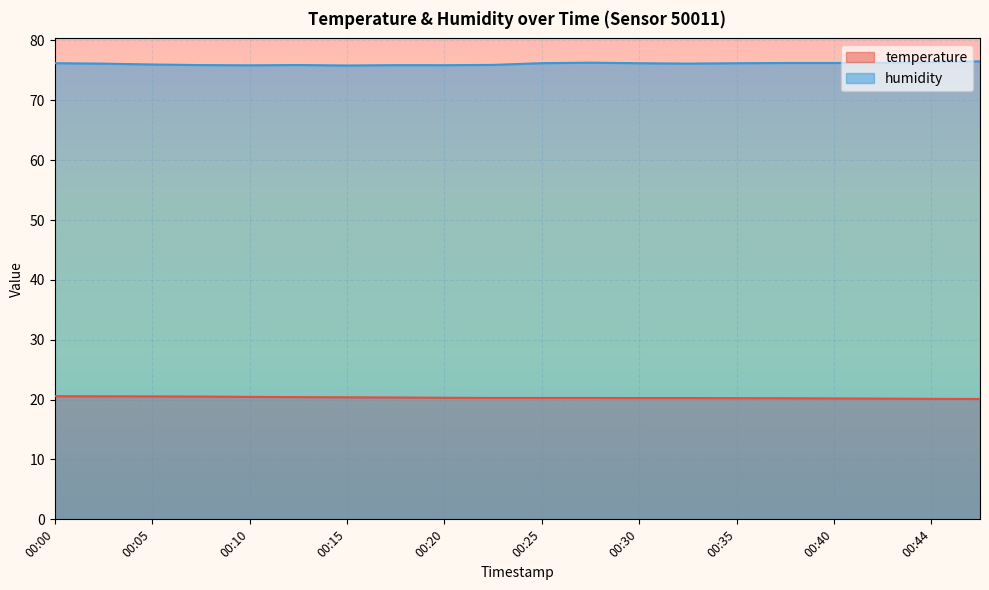

Rank the categories by humidity value from highest to lowest.

00:47, 00:44, 00:27, 00:42, 00:37, 00:40, 00:00, 00:25, 00:30, 00:35, 00:32, 00:03, 00:05, 00:22, 00:13, 00:08, 00:18, 00:20, 00:10, 00:15